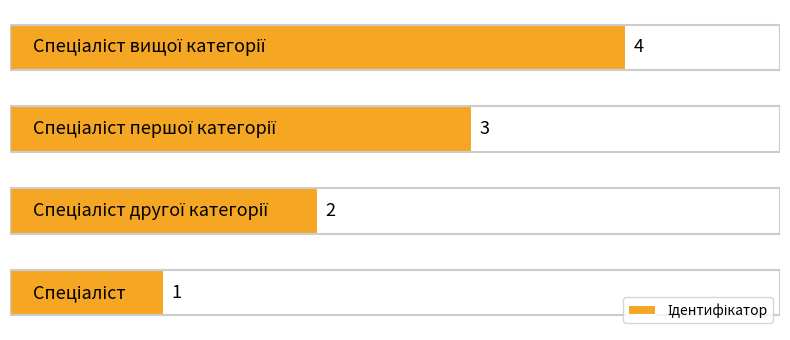

What is the difference between the maximum and minimum values?

3